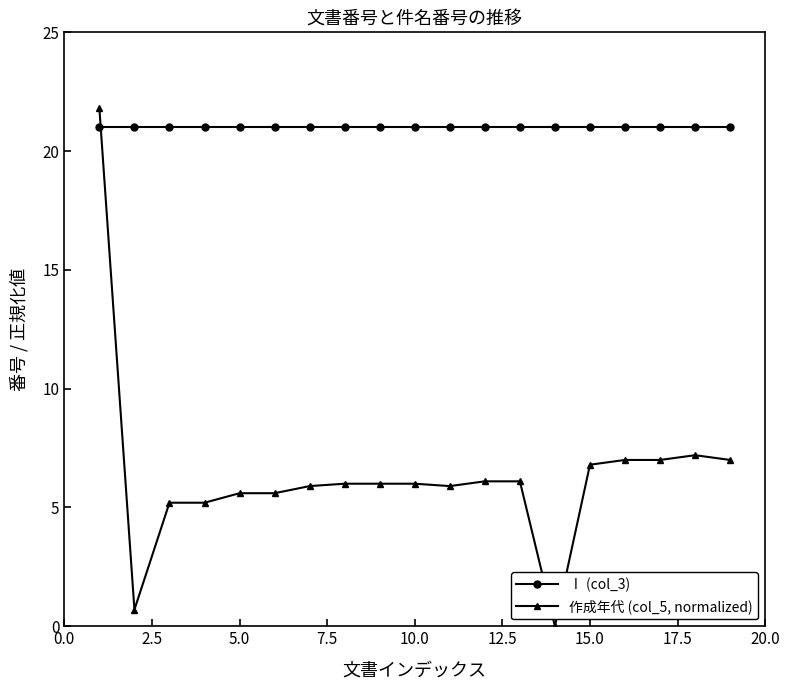

What is the value of the 作成年代 (col_5, normalized) point at the 10th from the left?

6.0